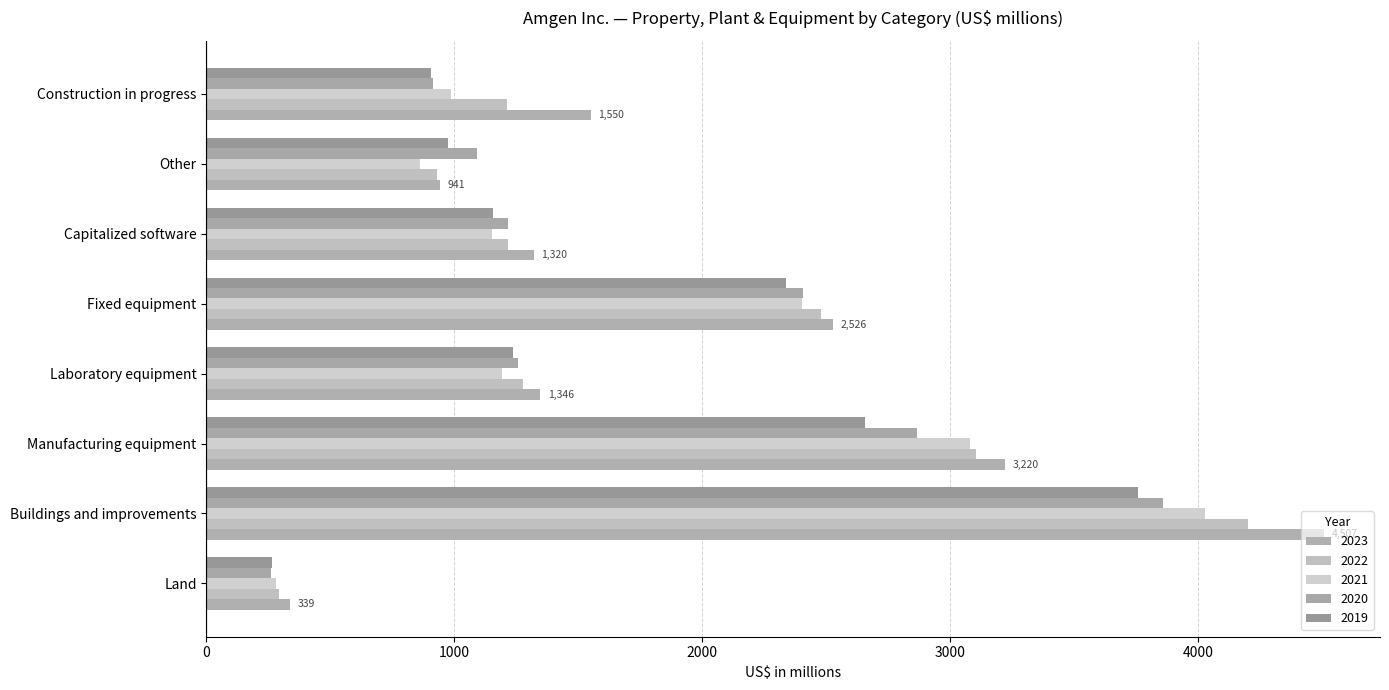

Reading left to right, extract all data points from this chart.

2023: 339	4507	3220	1346	2526	1320	941	1550
2022: 292	4201	3105	1277	2478	1215	929	1213
2021: 279	4028	3080	1193	2402	1151	862	987
2020: 259	3857	2865	1257	2406	1216	1091	915
2019: 263	3757	2655	1236	2338	1154	975	907